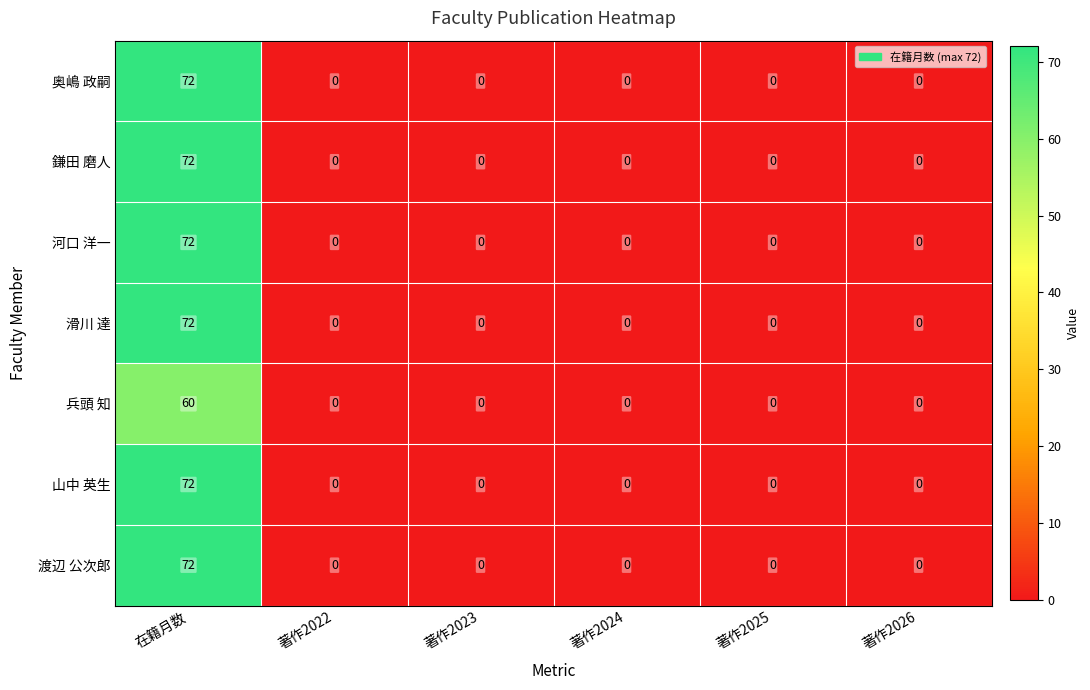

At which category is the sum across all series the highest?

在籍月数